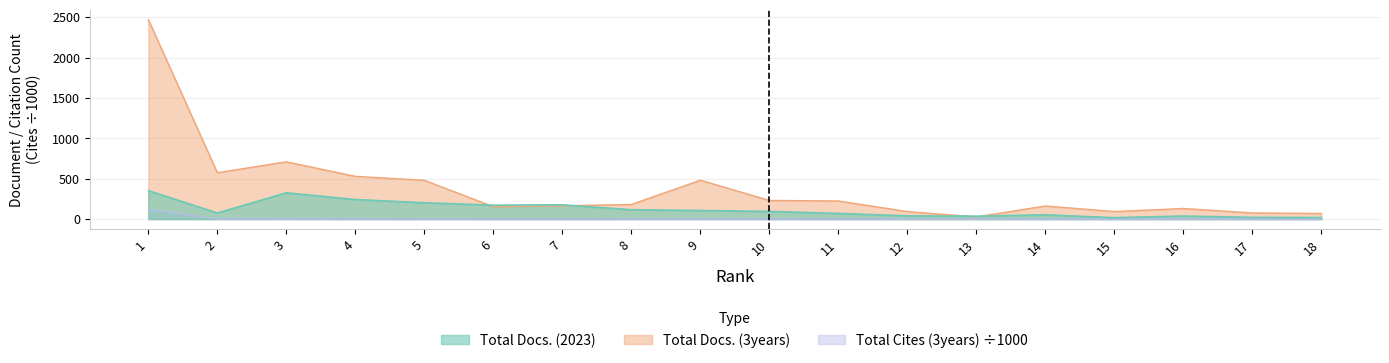

How many values in the Total Docs. (3years) series exceed 181?

8